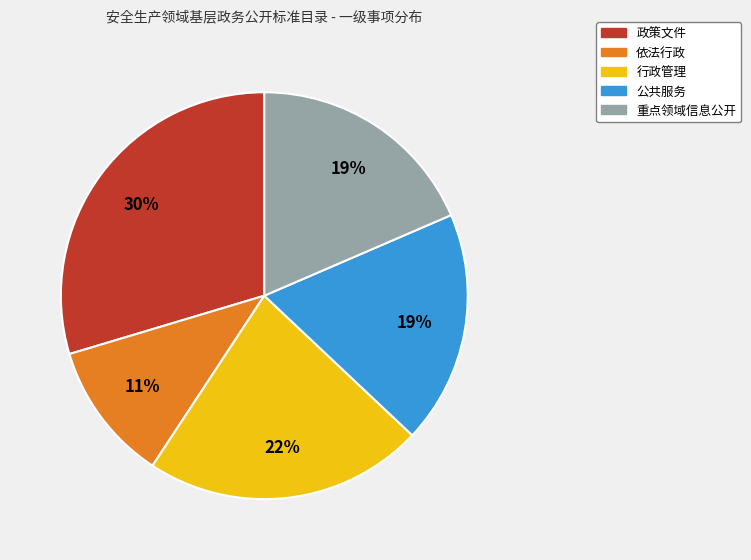

Which has a higher value, 公共服务 or 政策文件?

政策文件